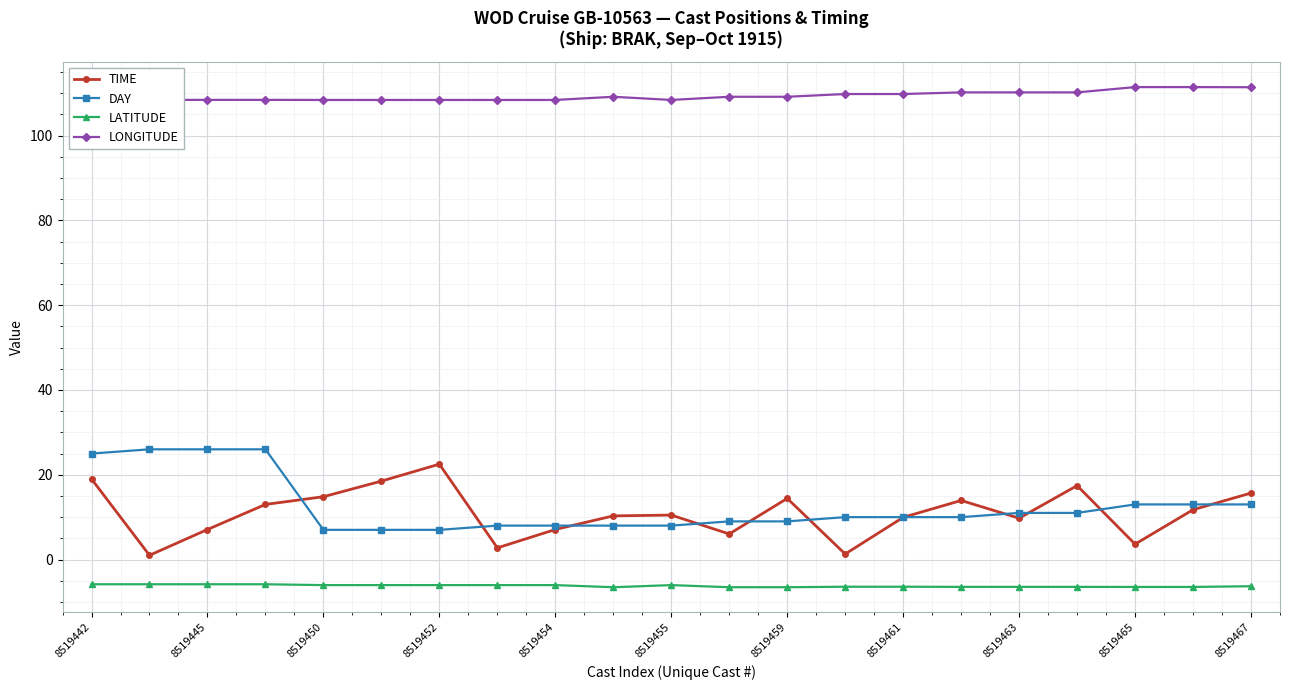

True or false: LATITUDE and TIME intersect in this chart.

False